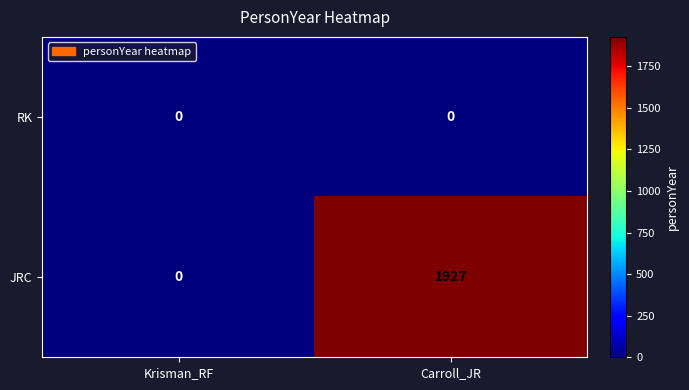

Which series has the largest total across all categories?

JRC